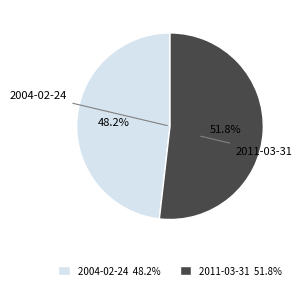

Count the number of slices in the pie.

2